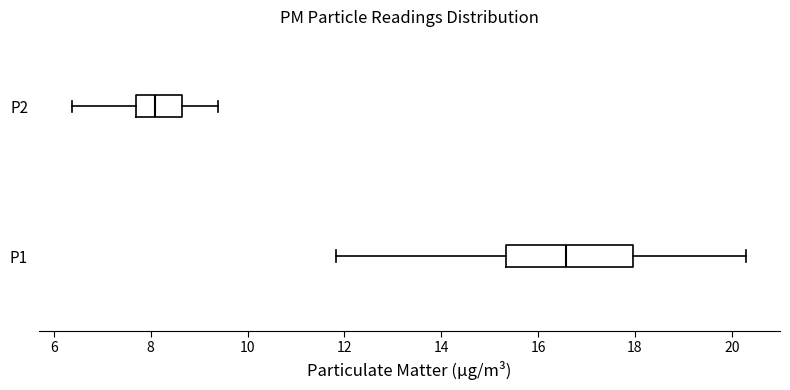

Which box's median line is the furthest to the left?

P2